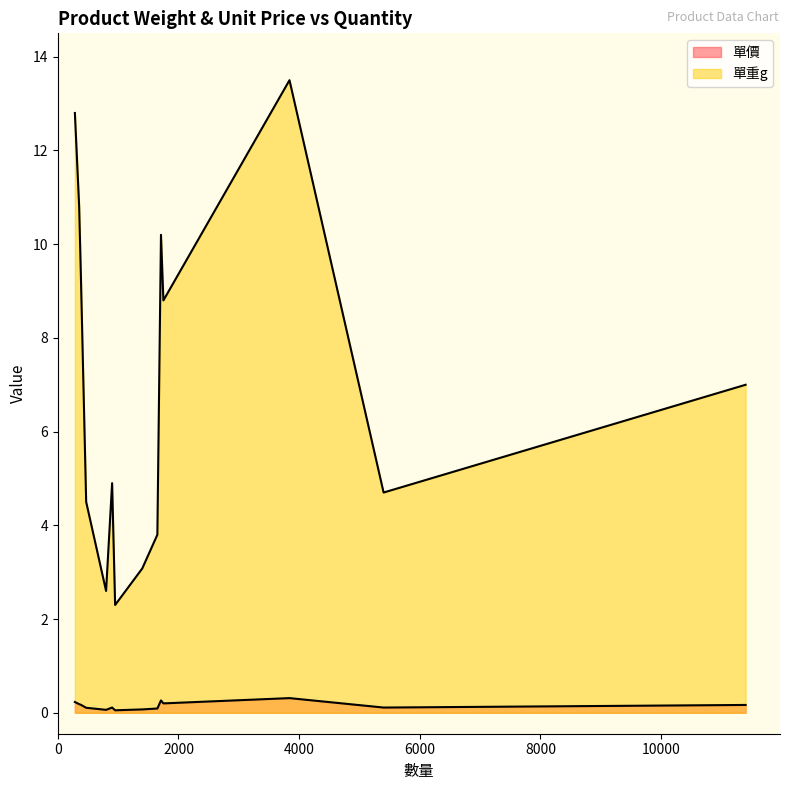

Which category has the lowest value across all series?

950